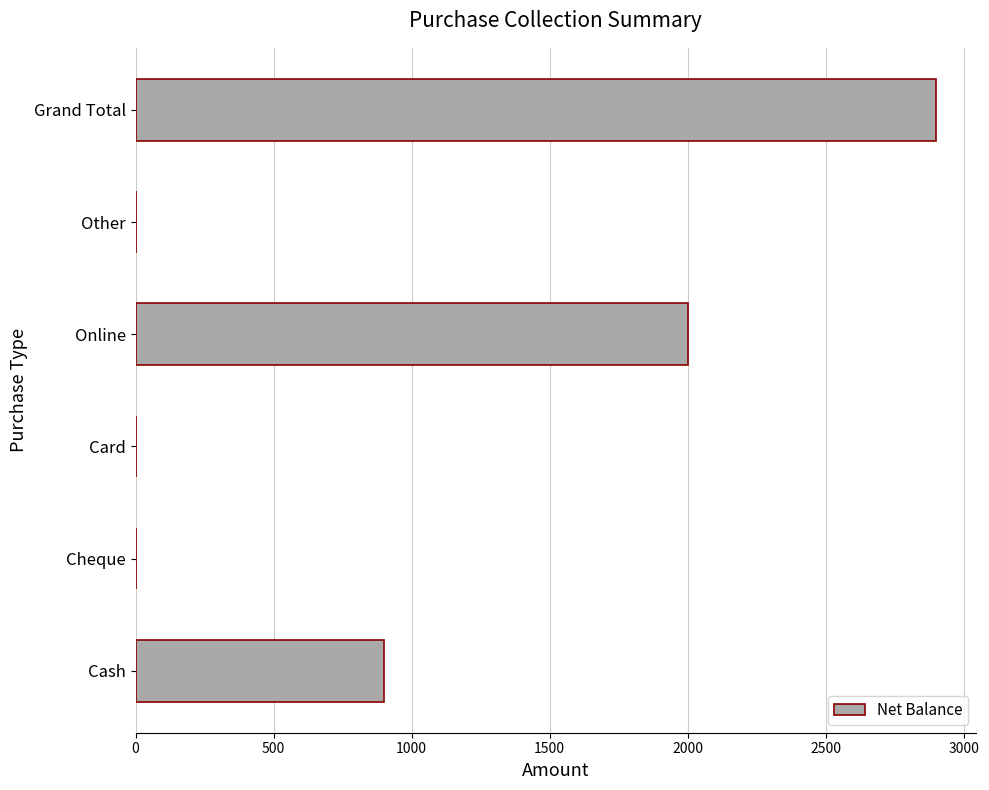

What is the maximum value shown in the chart?

2900